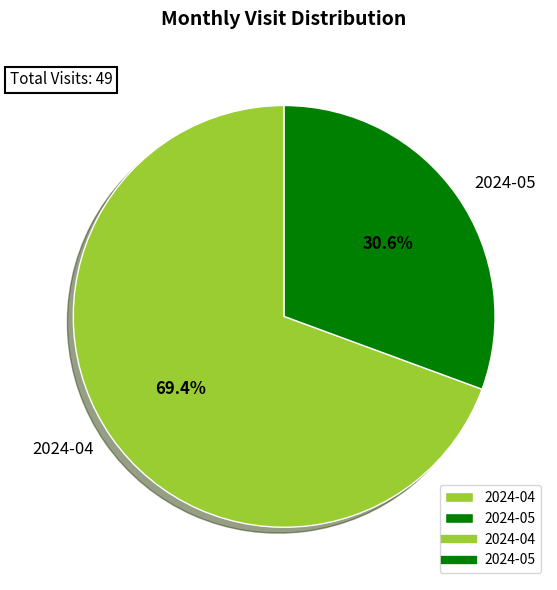

Combined, do 2024-04 and 2024-05 account for over 50%?

Yes